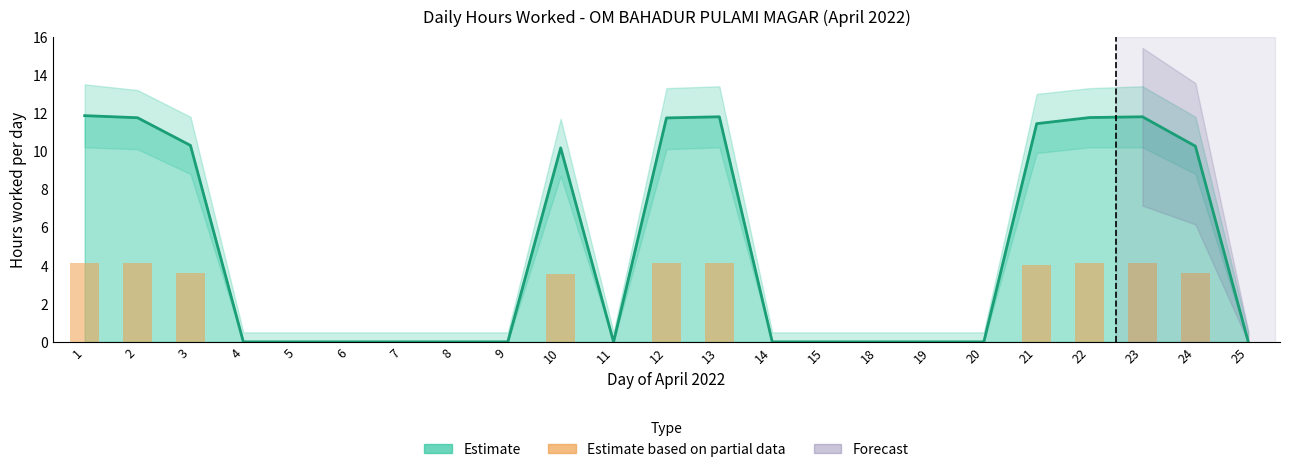

Rank the categories by value from highest to lowest.

1, 13, 23, 22, 2, 12, 21, 3, 24, 10, 4, 5, 6, 7, 8, 9, 11, 14, 15, 18, 19, 20, 25